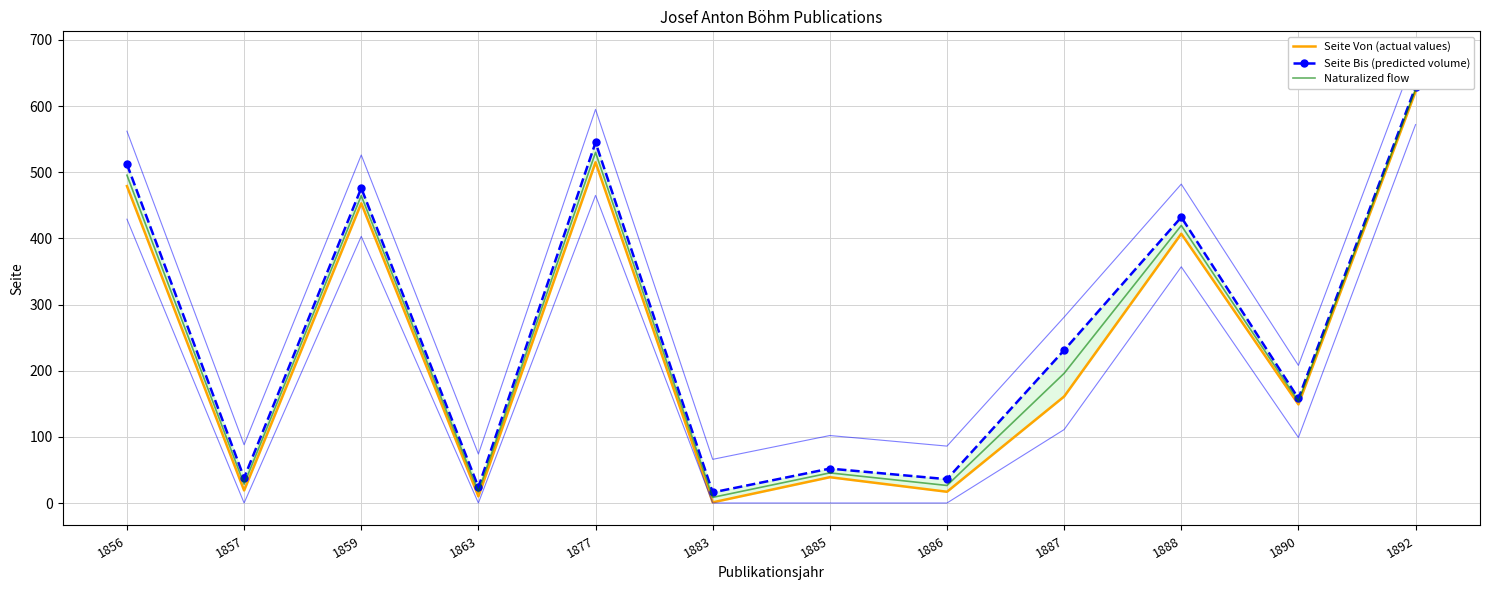

True or false: Seite Von (actual values) and Naturalized flow intersect in this chart.

False